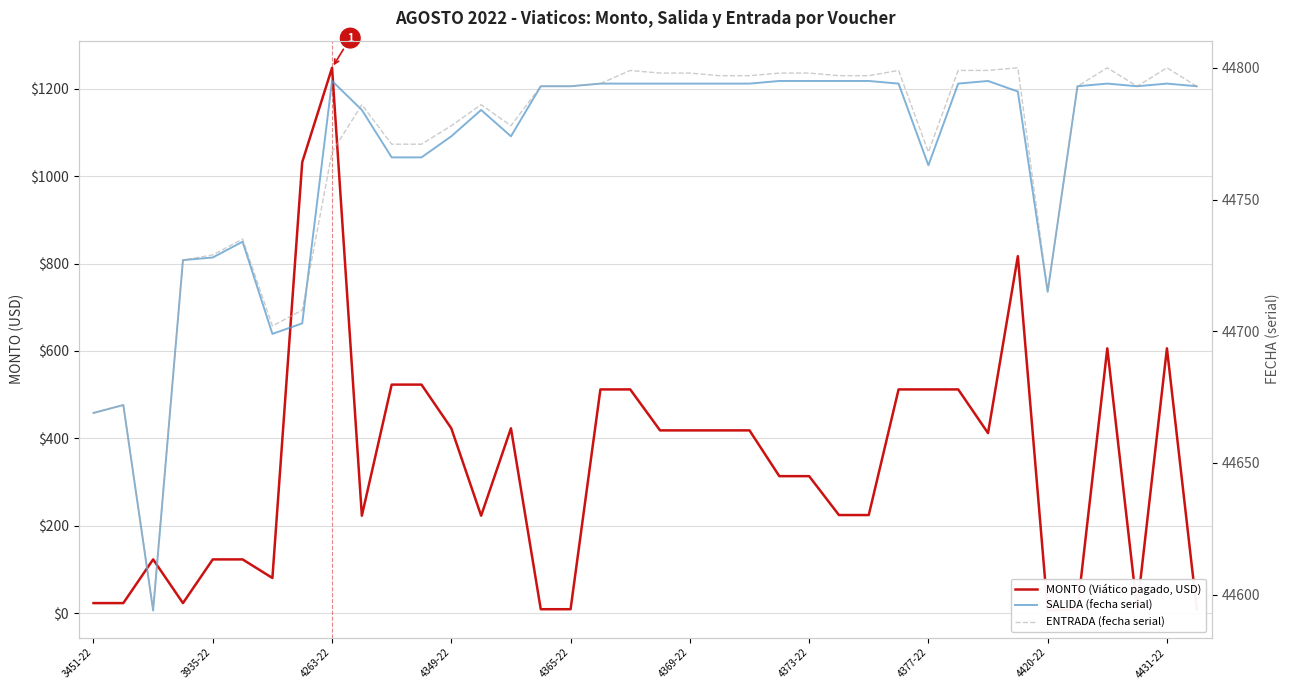

Does the chart have visible grid lines?

Yes